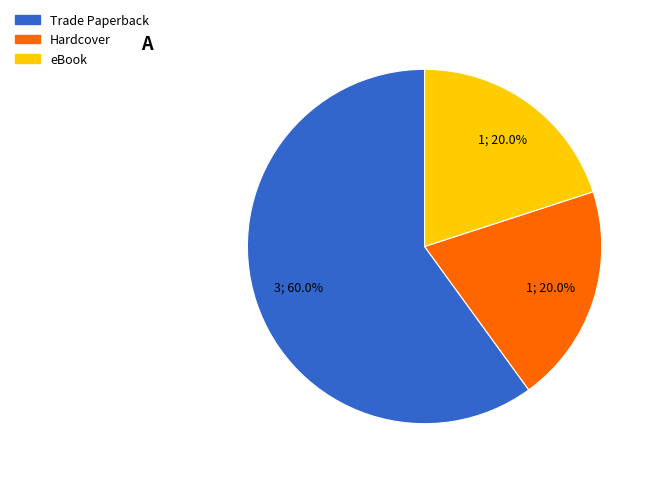

Is there any slice that represents more than half of the pie?

Yes